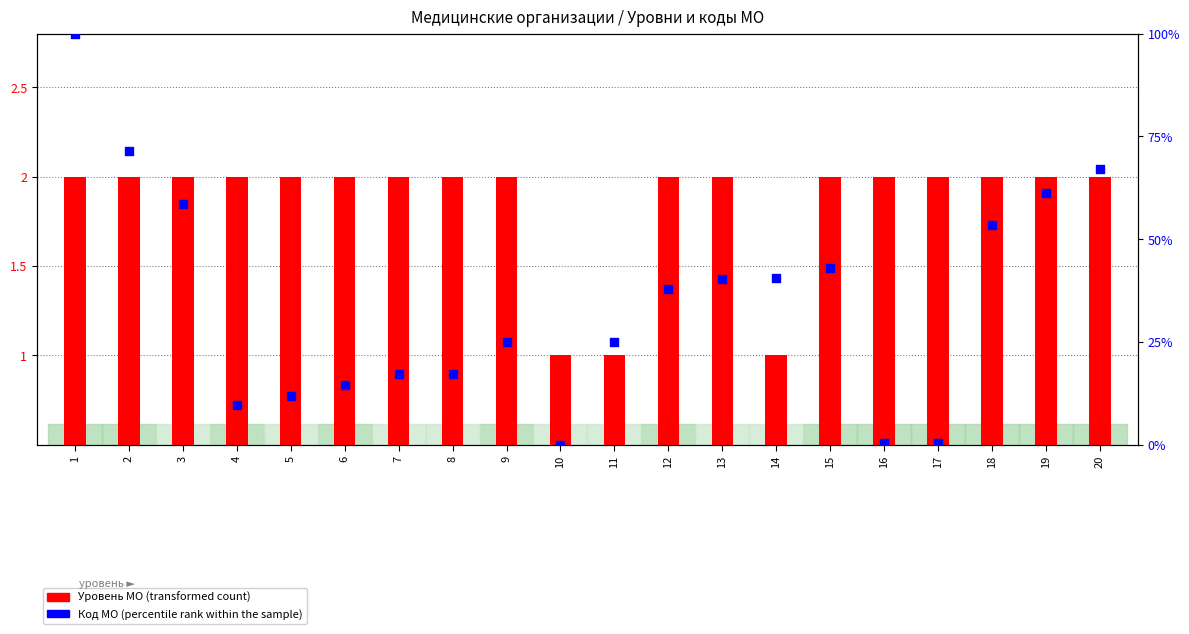

Which series contains the lowest Y value?

Код МО (percentile rank within the sample)